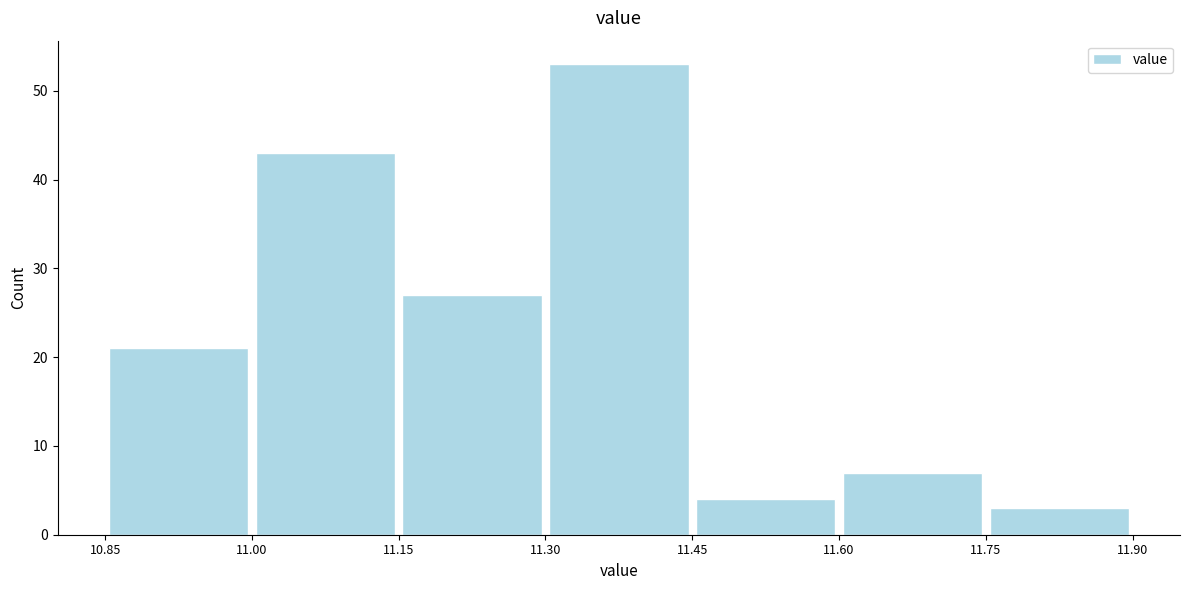

How tall is the bar that spans 11.60 to 11.75 on the x-axis? The values are not printed on the chart, so give them approximately, as read against the axis.

7